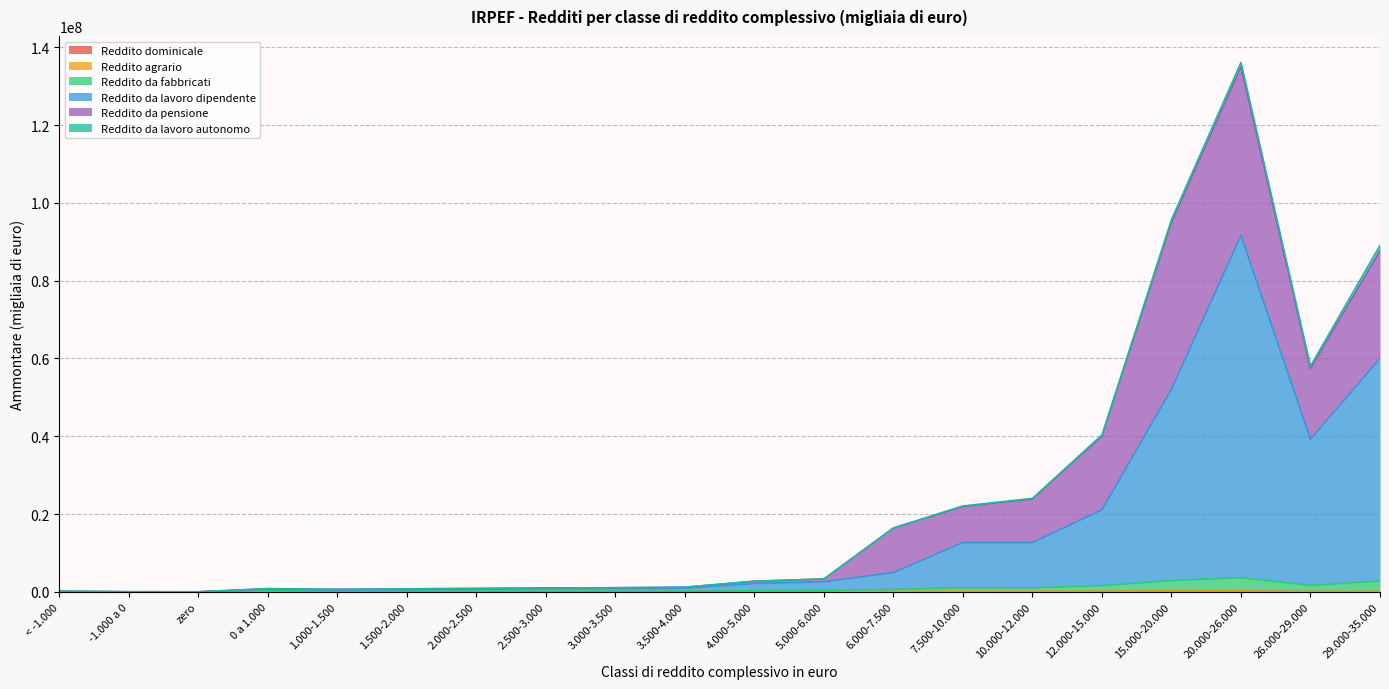

At which category does Reddito da fabbricati reach its first local valley?

zero